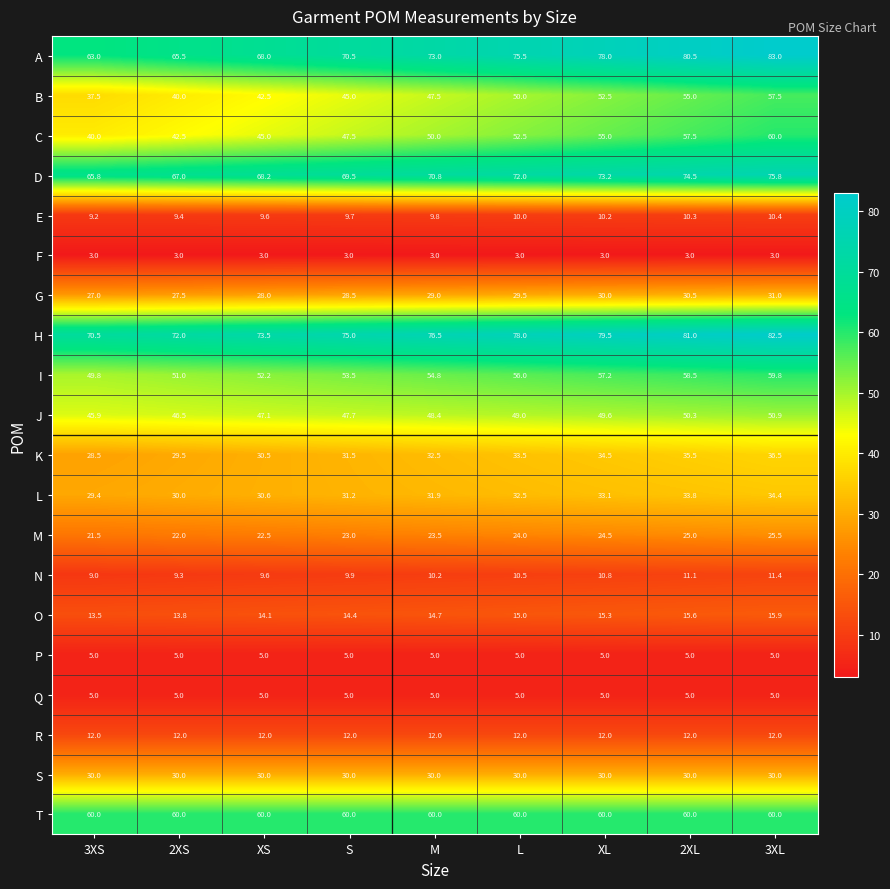

The value of D at M is 70.8. True or false?

True